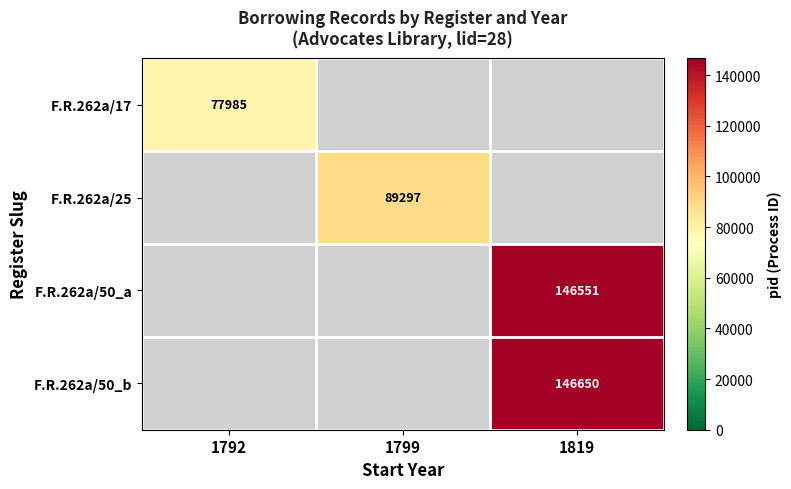

At how many categories does at least one series exceed 127772?

1